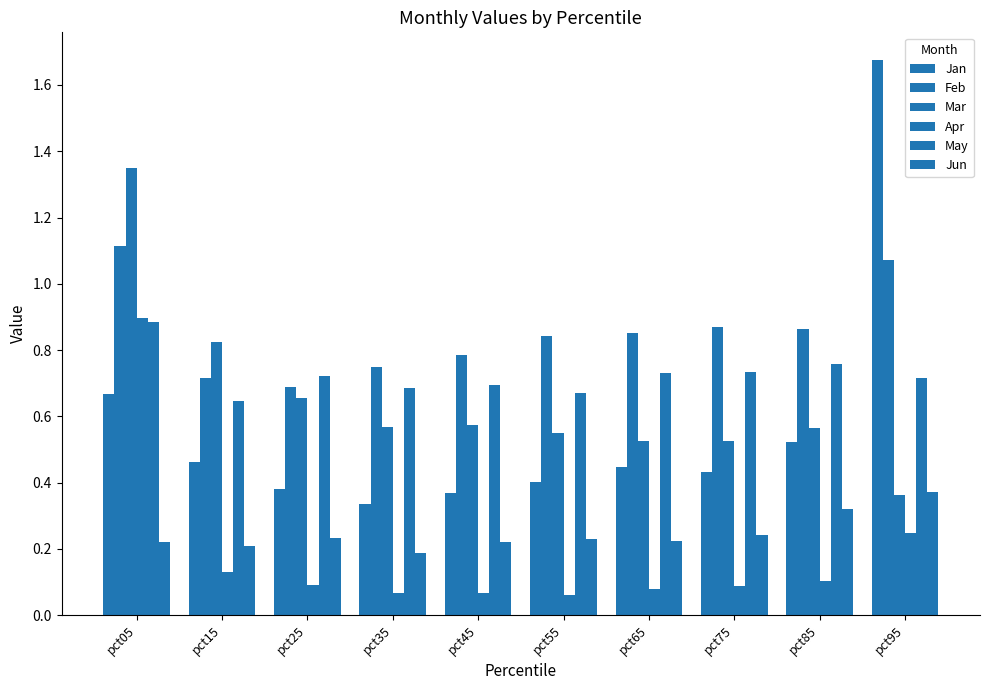

At pct75, list the series in order from largest to smallest.

Feb, May, Mar, Jan, Jun, Apr